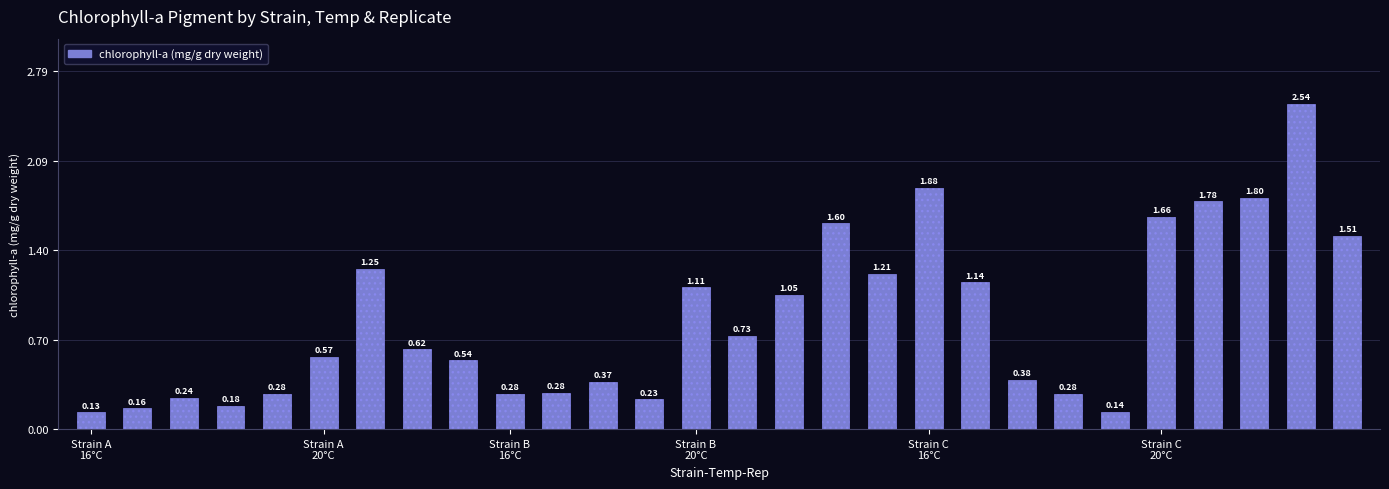

What is the sum of all values?

23.9